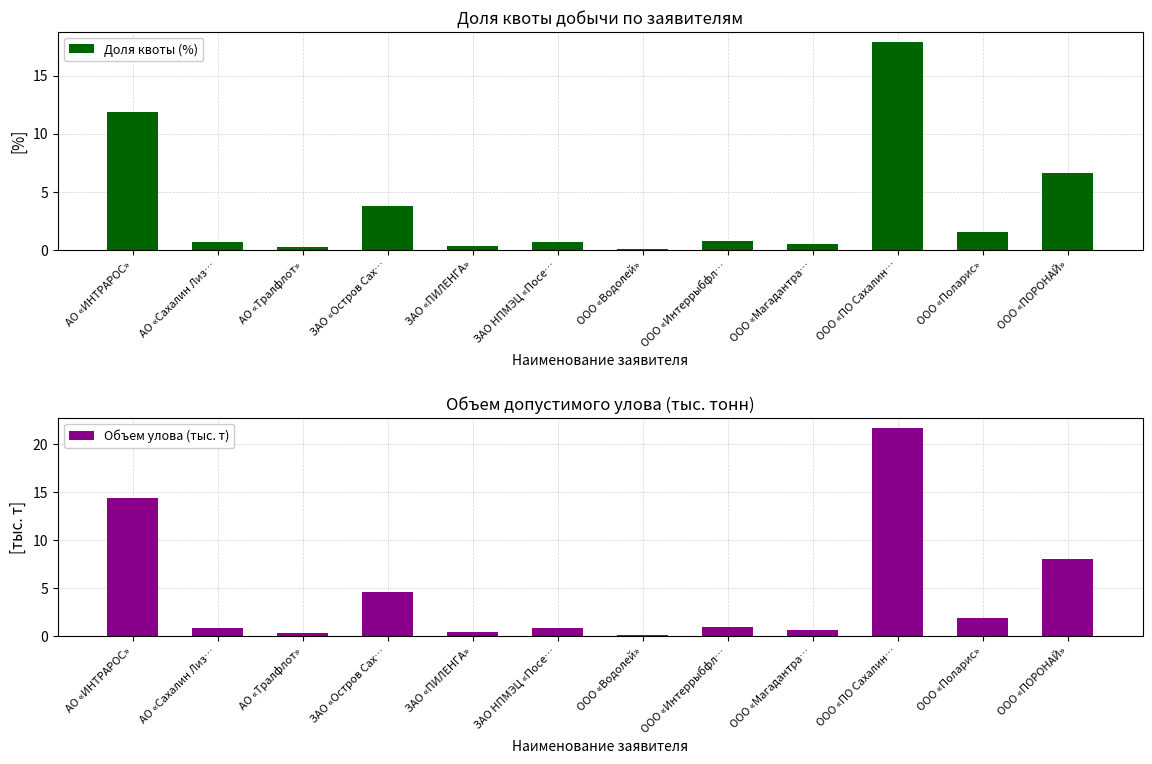

What is the difference between the maximum and minimum values in the Объем улова (тыс. т) series?

21.6